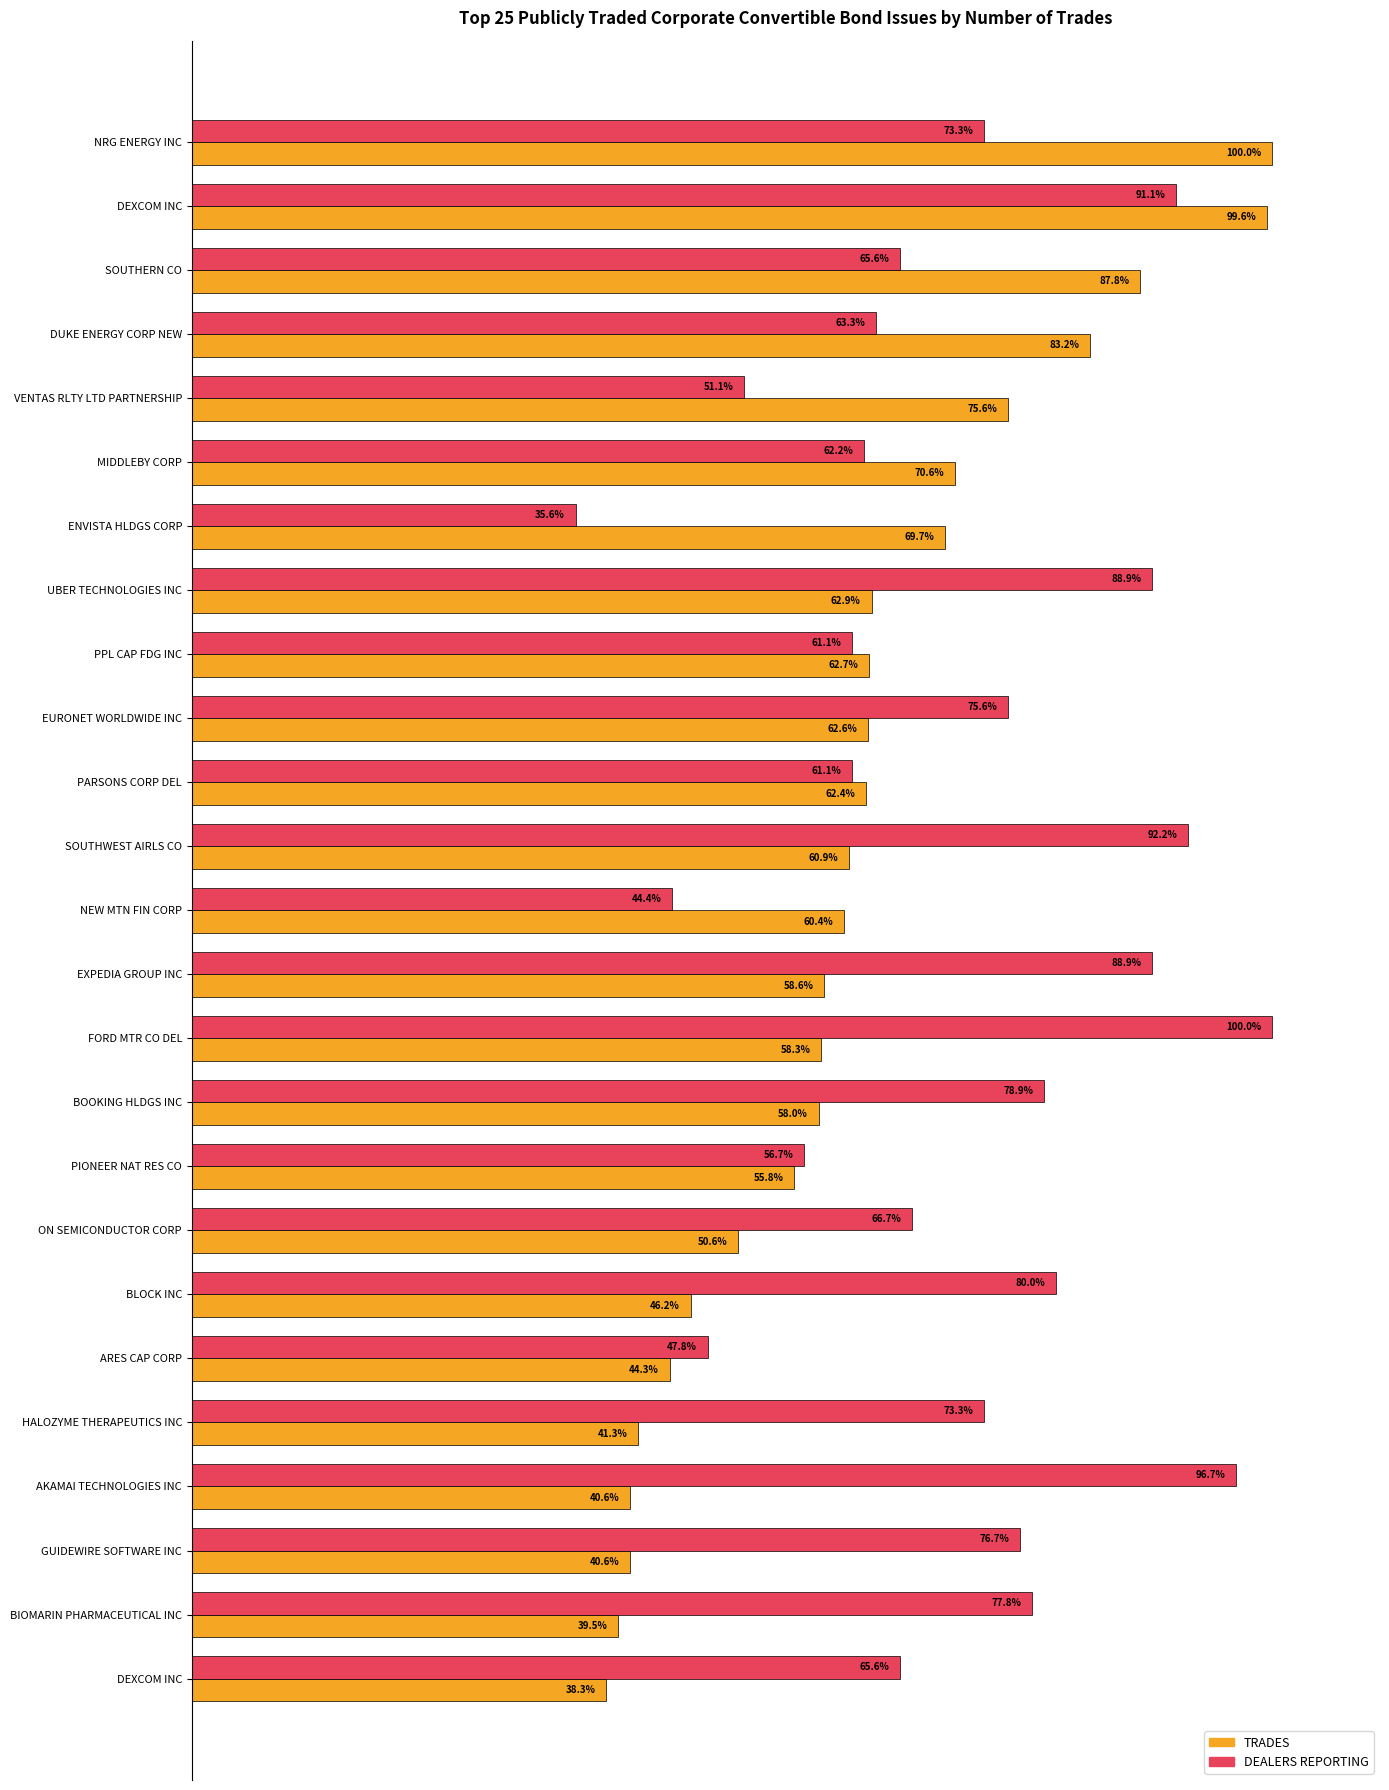

At how many categories does at least one series exceed 66?

19